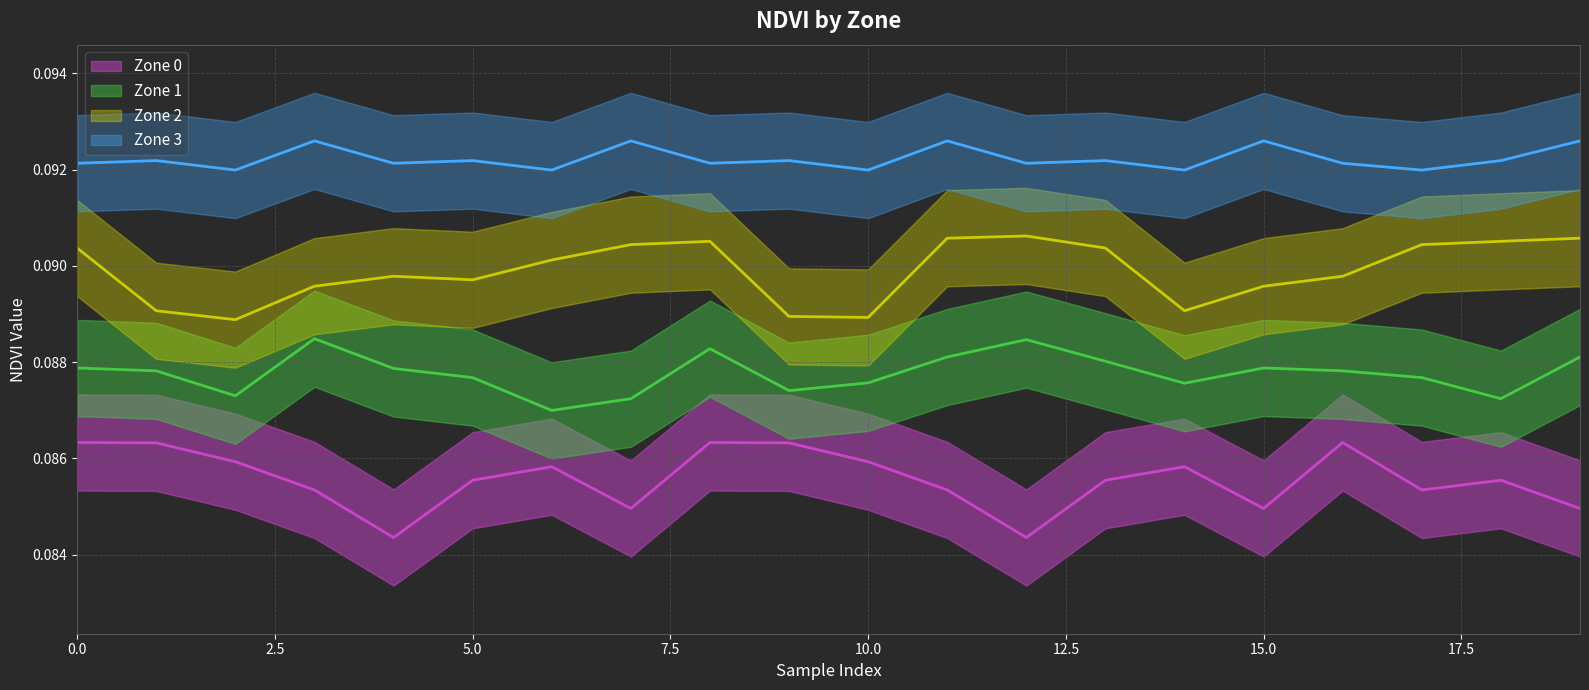

Which series has the largest total across all categories?

Zone 3